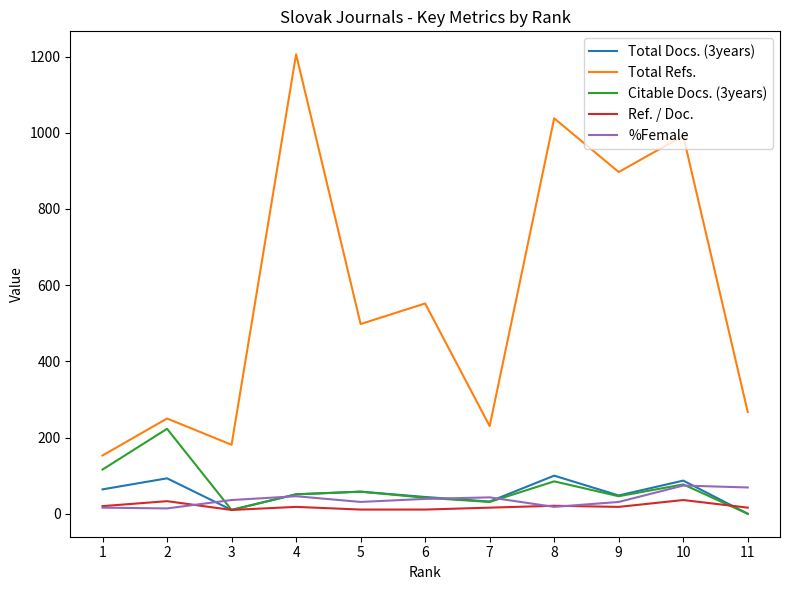

What is the maximum value for Total Refs.?

1206